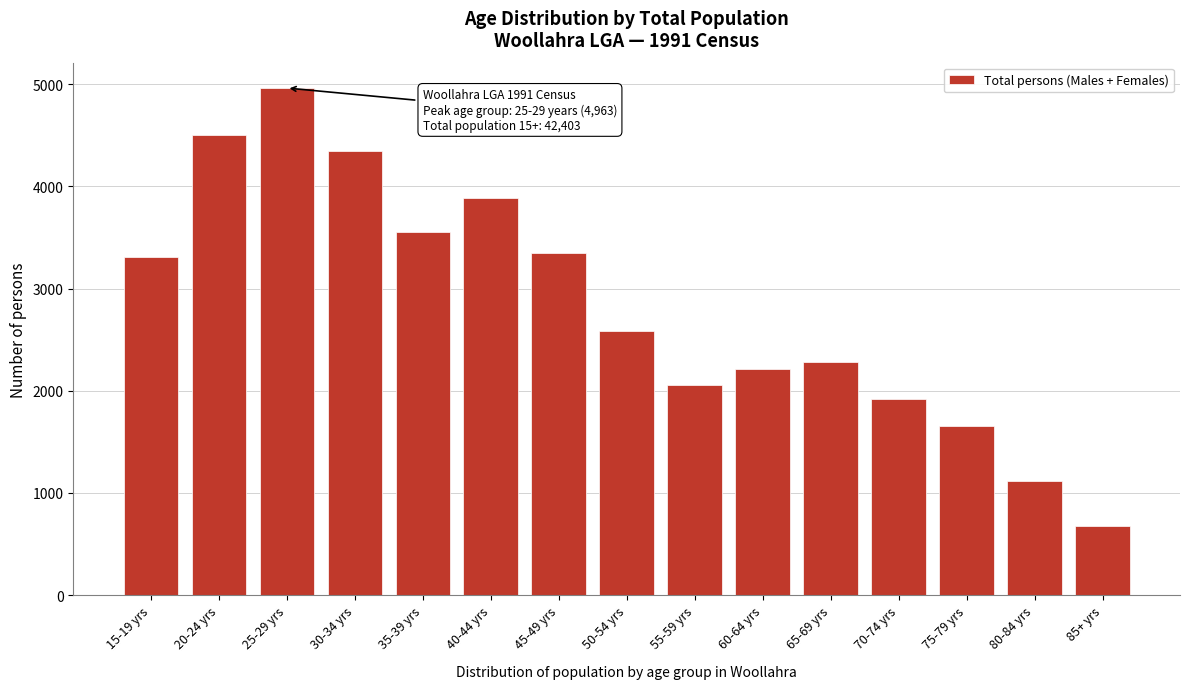

Reading left to right, list all the values displayed in this chart.

15-19 yrs=3309	20-24 yrs=4504	25-29 yrs=4963	30-34 yrs=4344	35-39 yrs=3554	40-44 yrs=3888	45-49 yrs=3350	50-54 yrs=2585	55-59 yrs=2057	60-64 yrs=2209	65-69 yrs=2281	70-74 yrs=1916	75-79 yrs=1656	80-84 yrs=1114	85+ yrs=673